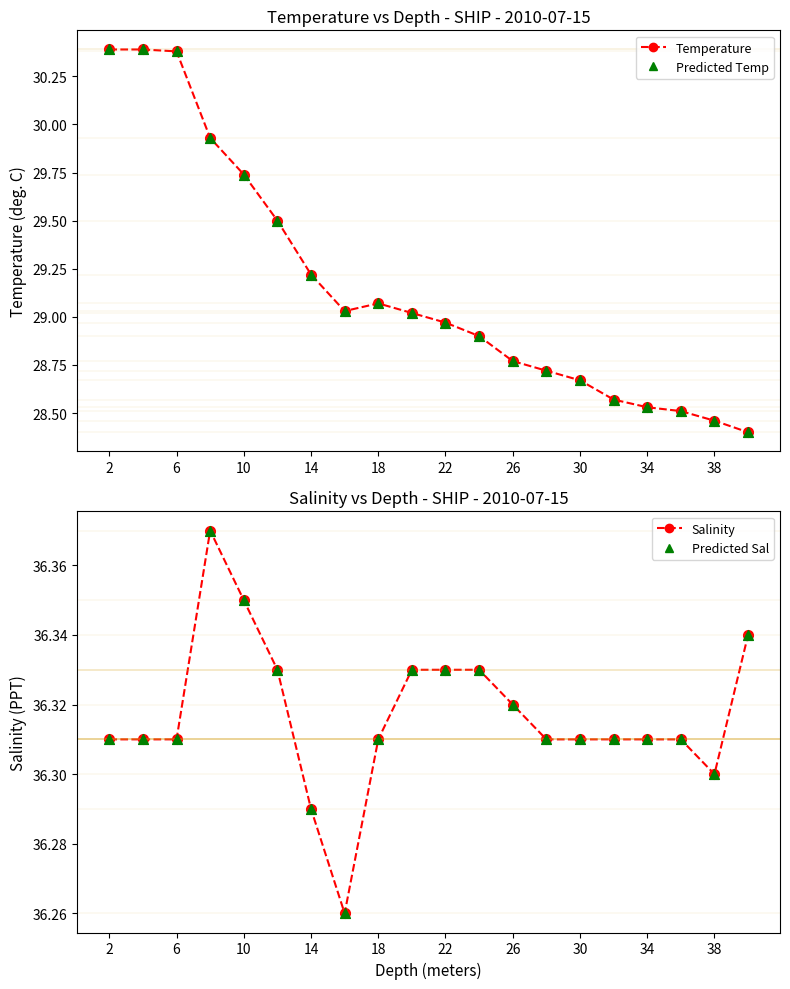

At which category is the sum across all series the highest?

2